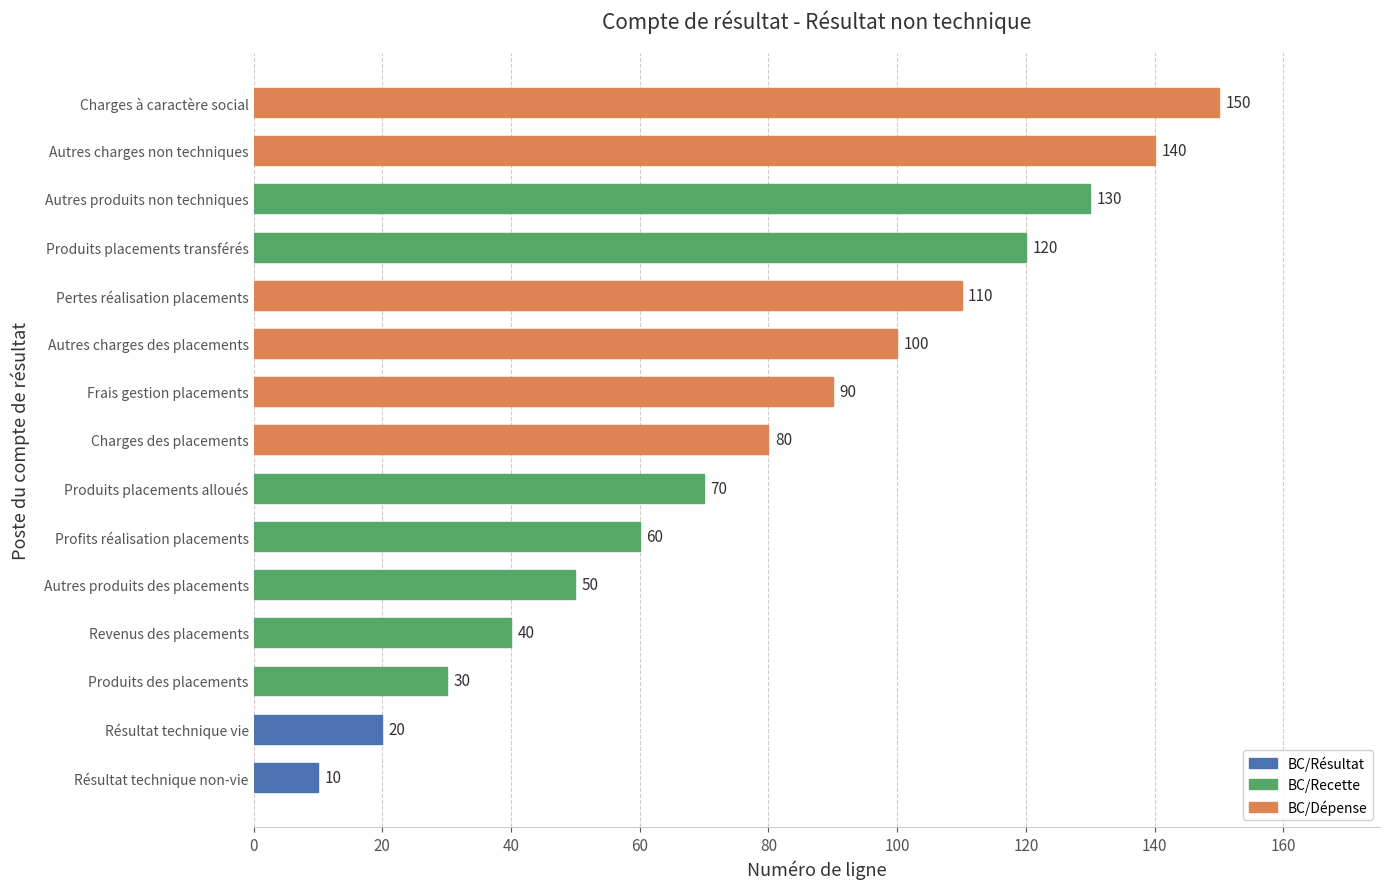

What is the ratio of the value at Pertes réalisation placements to the value at Frais gestion placements?

1.2